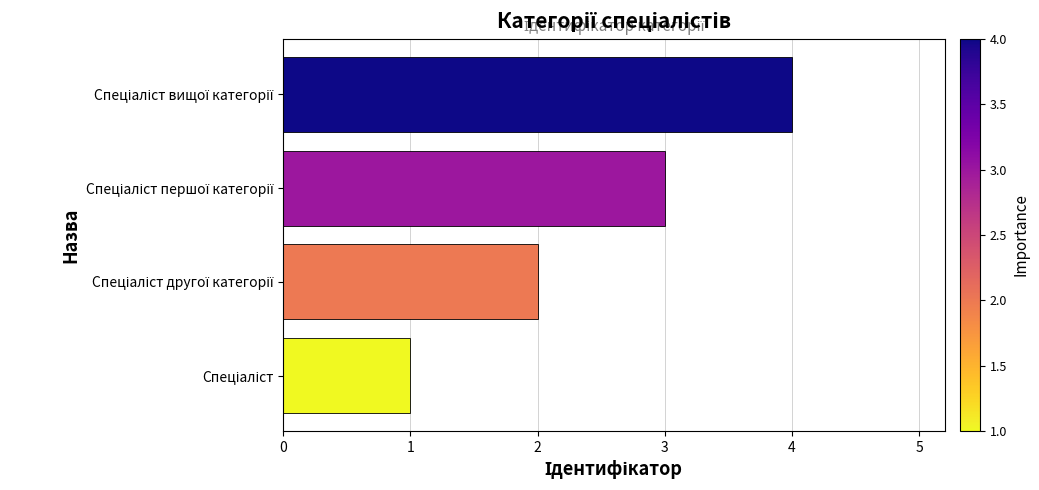

What is the greatest value displayed?

4